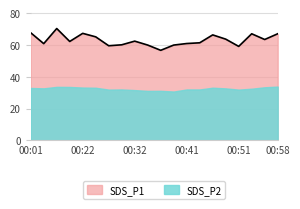

How many interior local valleys (lower than both neighbors) does the data have?

6